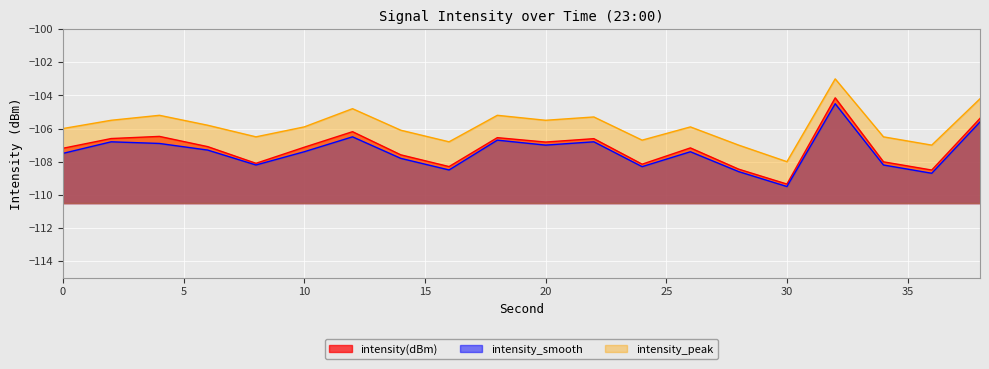

At which category does intensity(dBm) reach its first local peak?

4